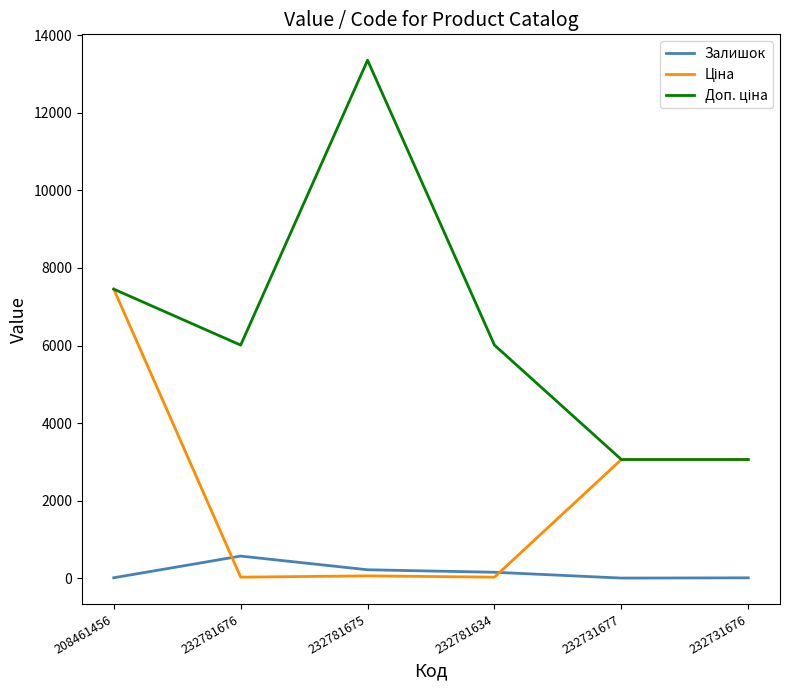

What is the maximum value shown in the chart?

13356.0